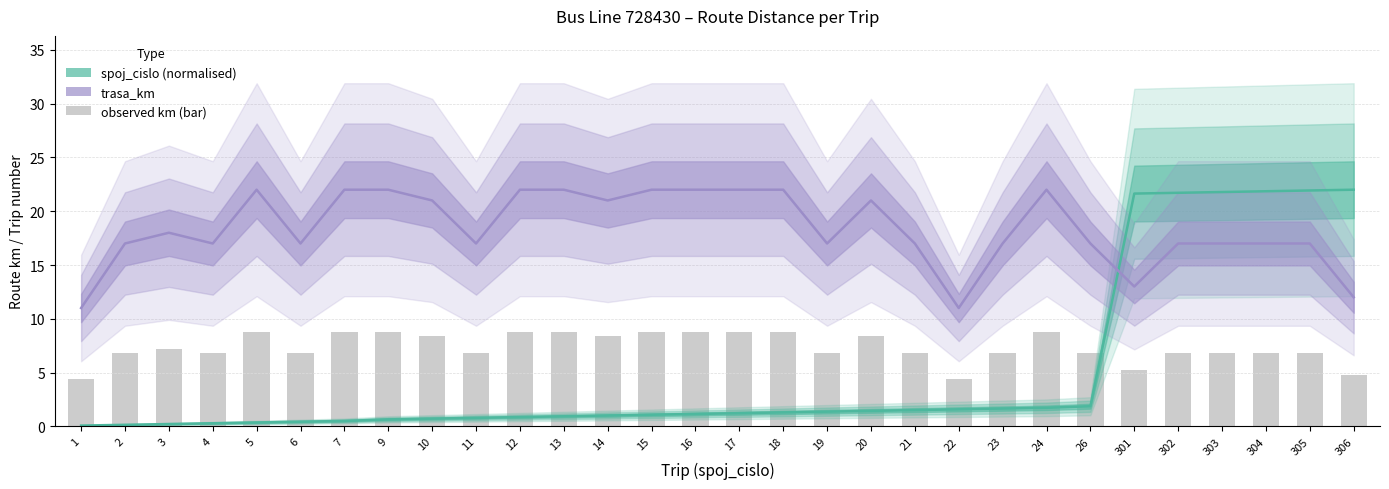

What is the difference between the second highest and minimum values in the observed km (bar) series?

4.4